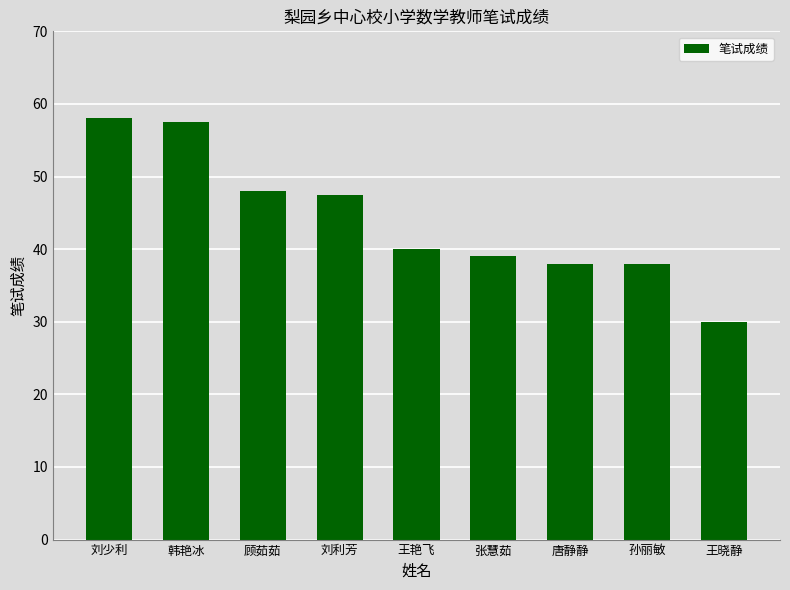

Read the value at 韩艳冰.

57.5